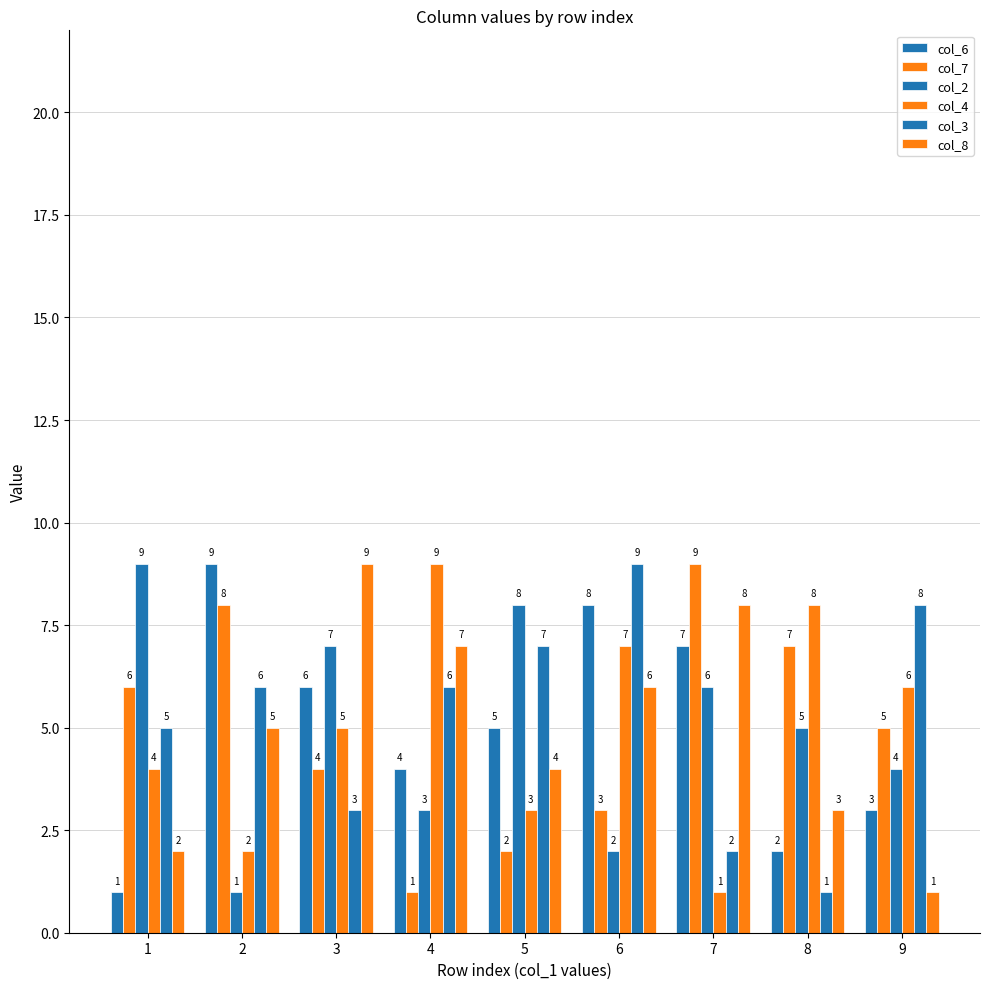

Rank the series by their maximum value, from highest to lowest.

col_6, col_7, col_2, col_4, col_3, col_8